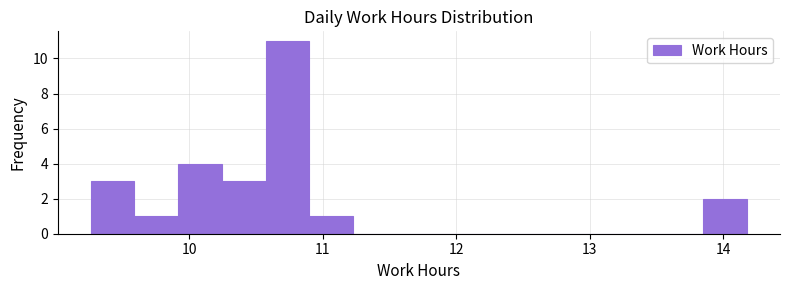

Around what value on the x-axis is the tallest bar? Give the approximate position of its centre, as read against the axis.

10.7